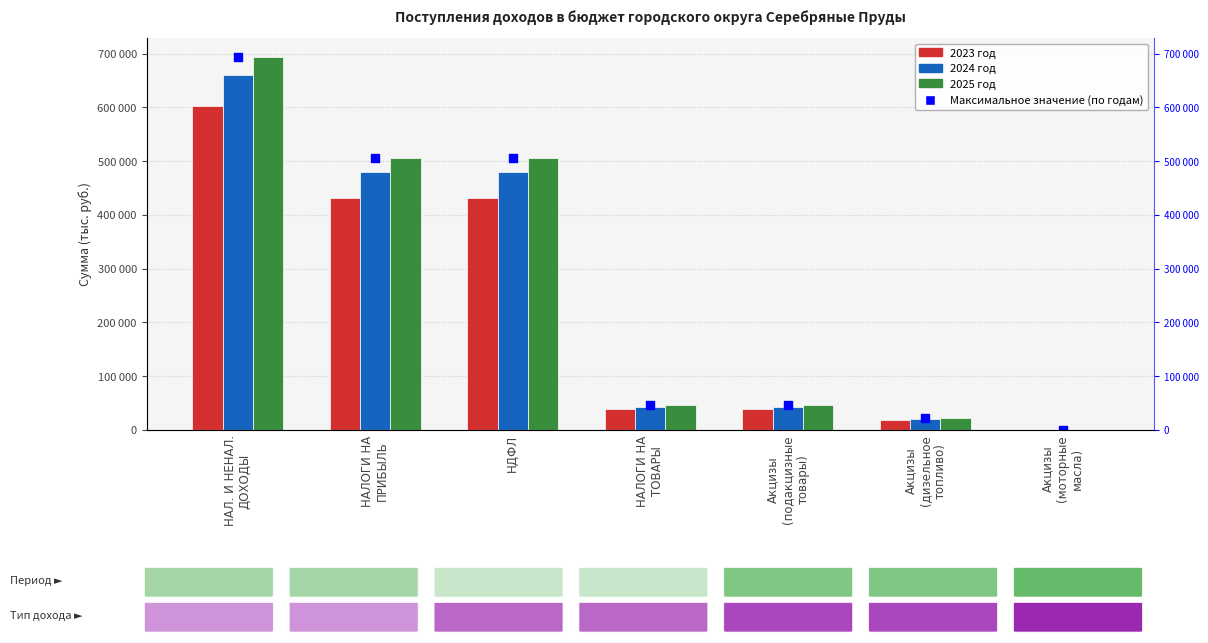

At which category is the sum across all series the highest?

НАЛ. И НЕНАЛ.
ДОХОДЫ